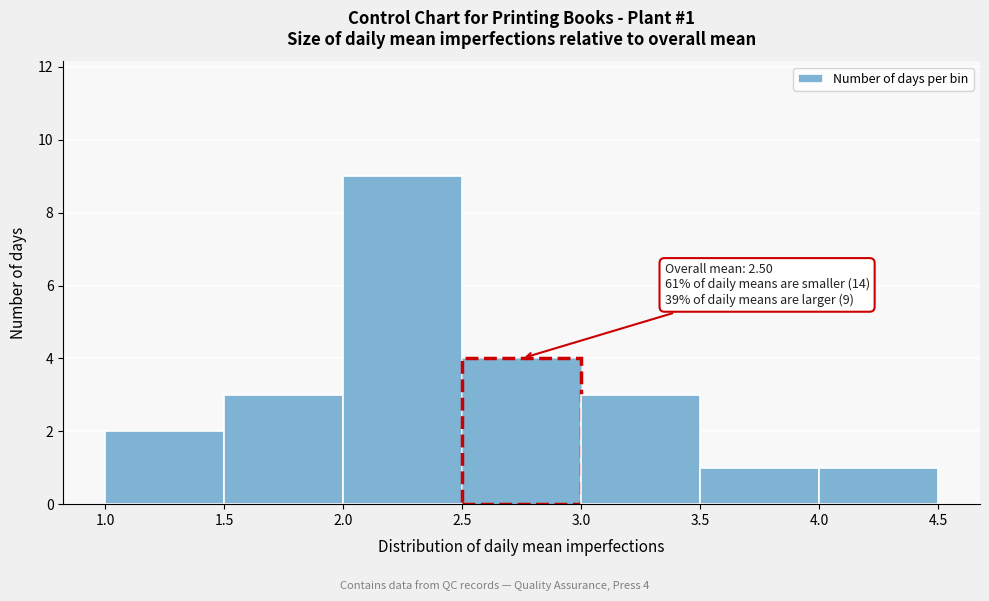

Which range on the x-axis has the tallest bar?

2.0 to 2.5